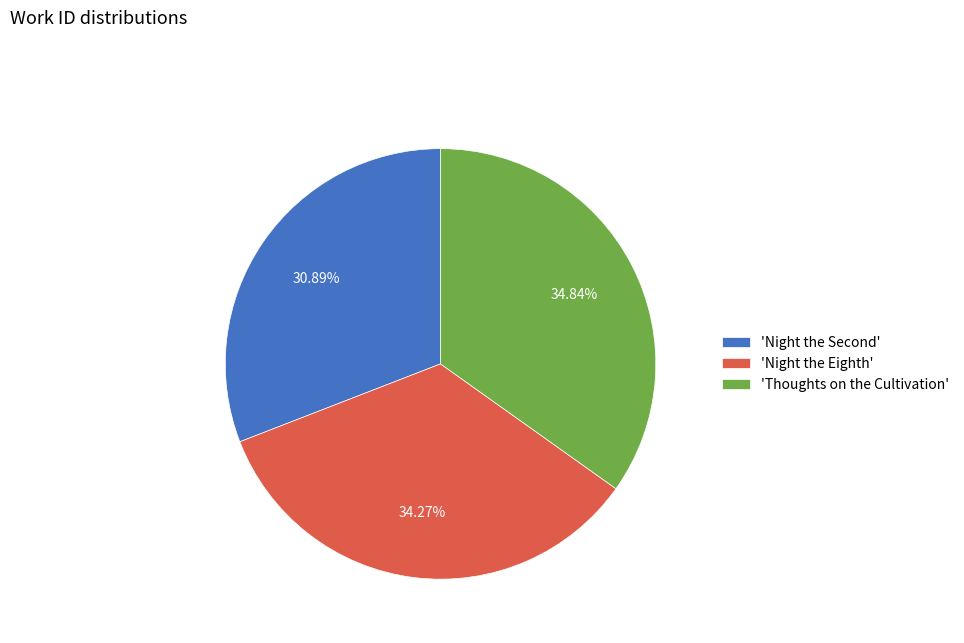

Is there any slice that represents more than half of the pie?

No